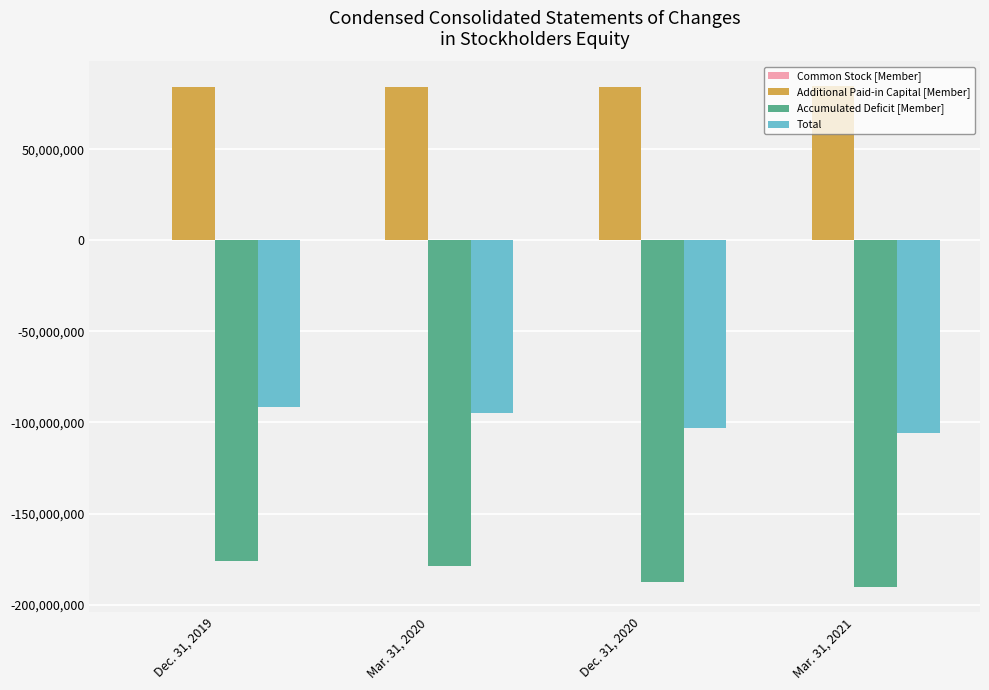

What is the maximum value for Accumulated Deficit [Member]?

-176127037